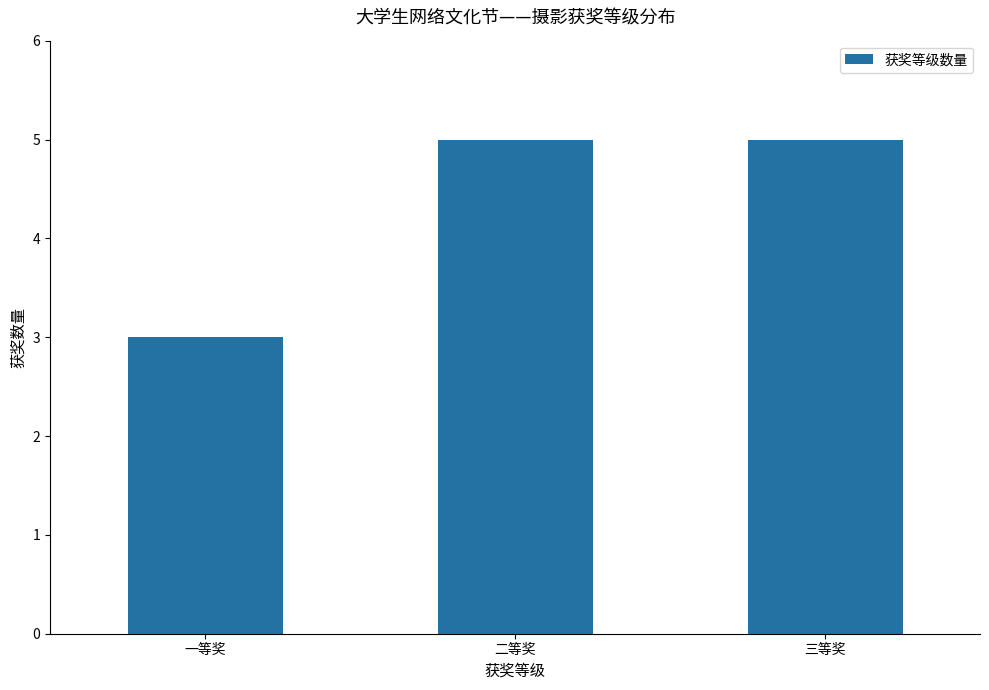

What position from the left is 一等奖?

1